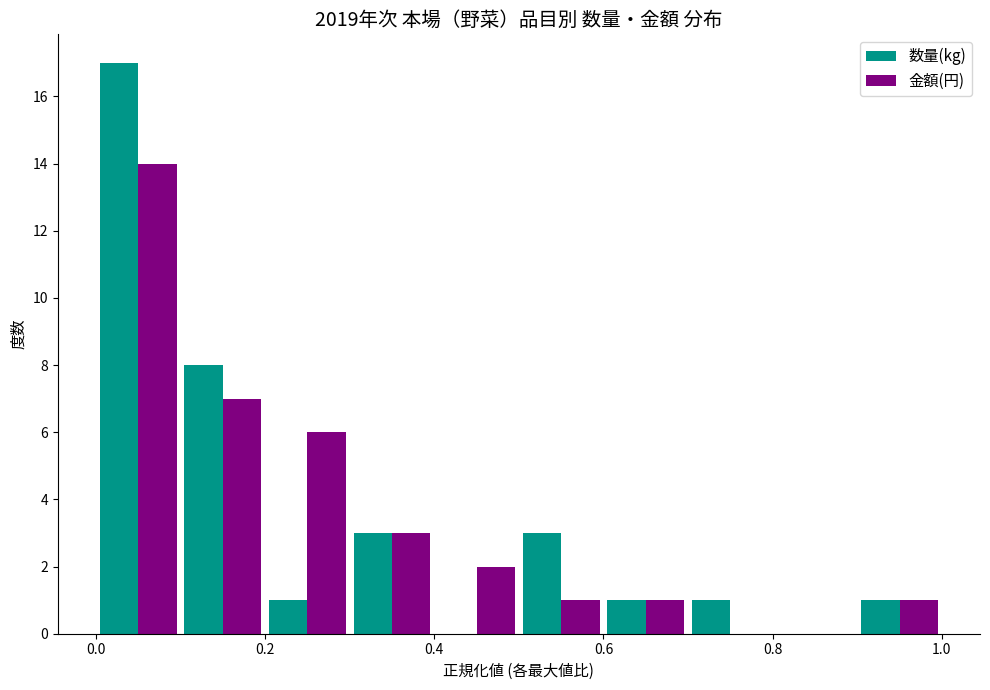

In the 金額(円) series, which range on the x-axis has the tallest bar?

0.0 to 0.1